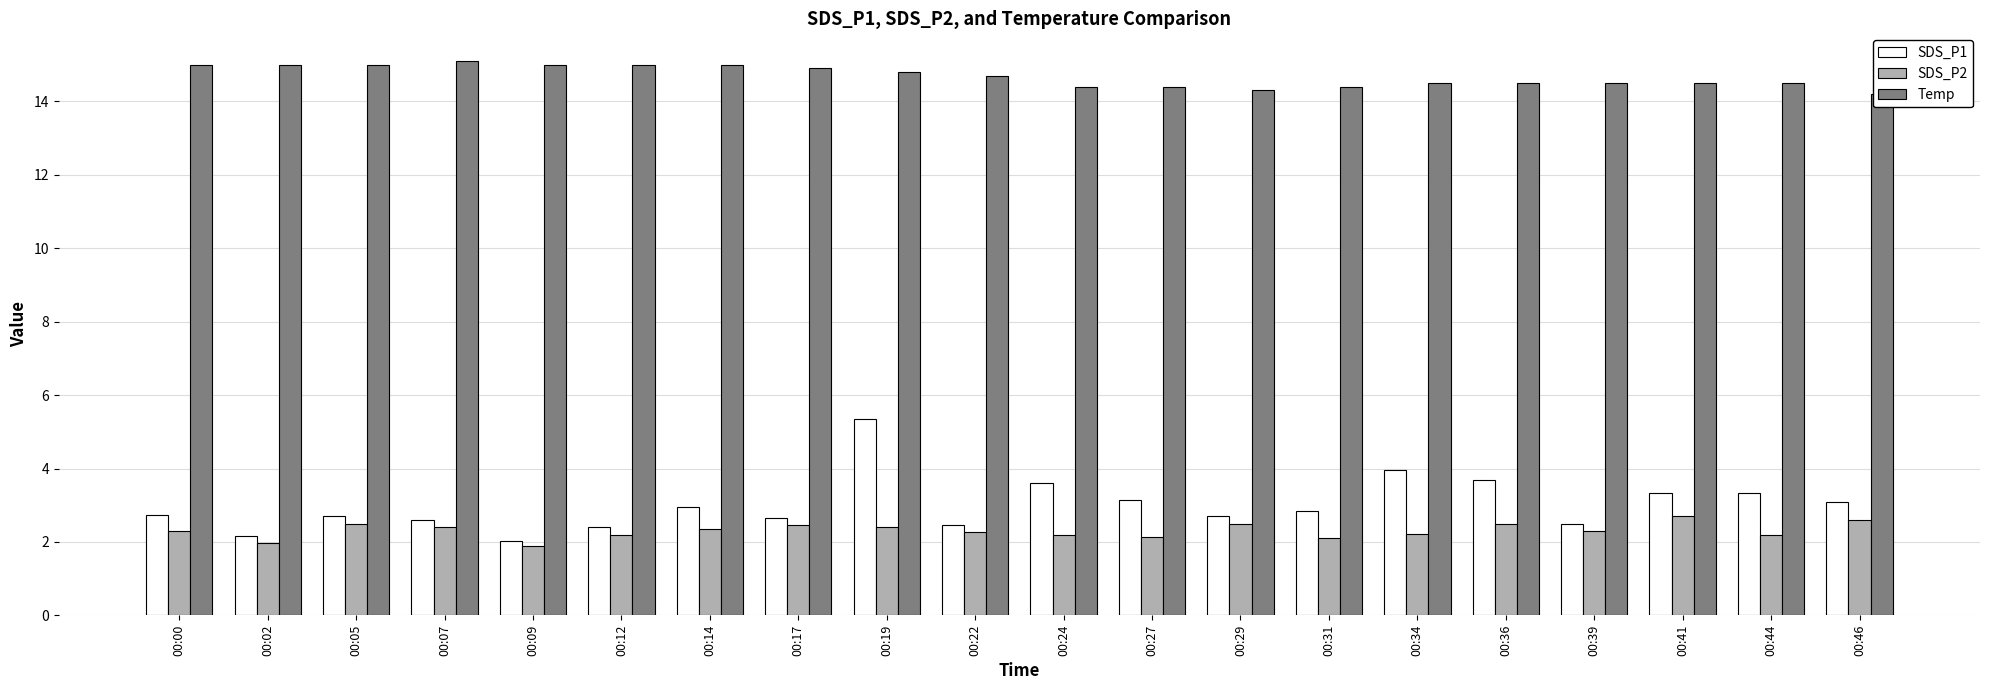

Reading left to right, what are all the values shown in this chart?

SDS_P1: 00:00=2.7	00:02=2.2	00:05=2.7	00:07=2.6	00:09=2.0	00:12=2.4	00:14=3.0	00:17=2.6	00:19=5.3	00:22=2.5	00:24=3.6	00:27=3.1	00:29=2.7	00:31=2.9	00:34=4.0	00:36=3.7	00:39=2.5	00:41=3.3	00:44=3.3	00:46=3.1
SDS_P2: 00:00=2.3	00:02=2.0	00:05=2.5	00:07=2.4	00:09=1.9	00:12=2.2	00:14=2.4	00:17=2.5	00:19=2.4	00:22=2.3	00:24=2.2	00:27=2.1	00:29=2.5	00:31=2.1	00:34=2.2	00:36=2.5	00:39=2.3	00:41=2.7	00:44=2.2	00:46=2.6
Temp: 00:00=15.0	00:02=15.0	00:05=15.0	00:07=15.1	00:09=15.0	00:12=15.0	00:14=15.0	00:17=14.9	00:19=14.8	00:22=14.7	00:24=14.4	00:27=14.4	00:29=14.3	00:31=14.4	00:34=14.5	00:36=14.5	00:39=14.5	00:41=14.5	00:44=14.5	00:46=14.2